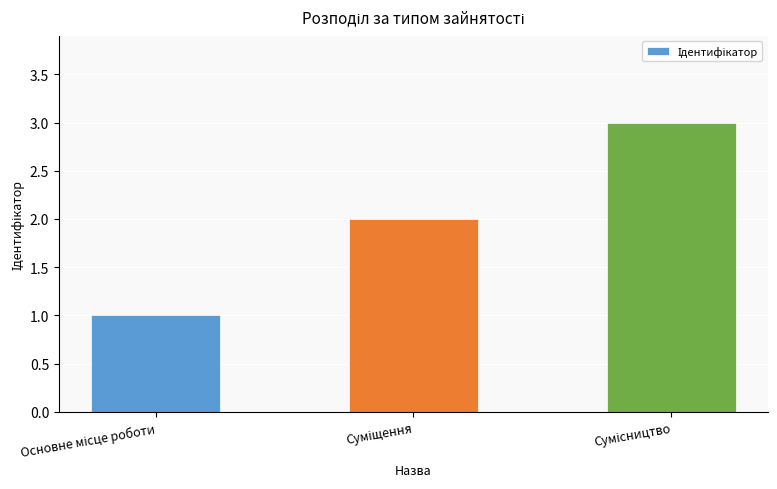

What is the maximum value shown in the chart?

3